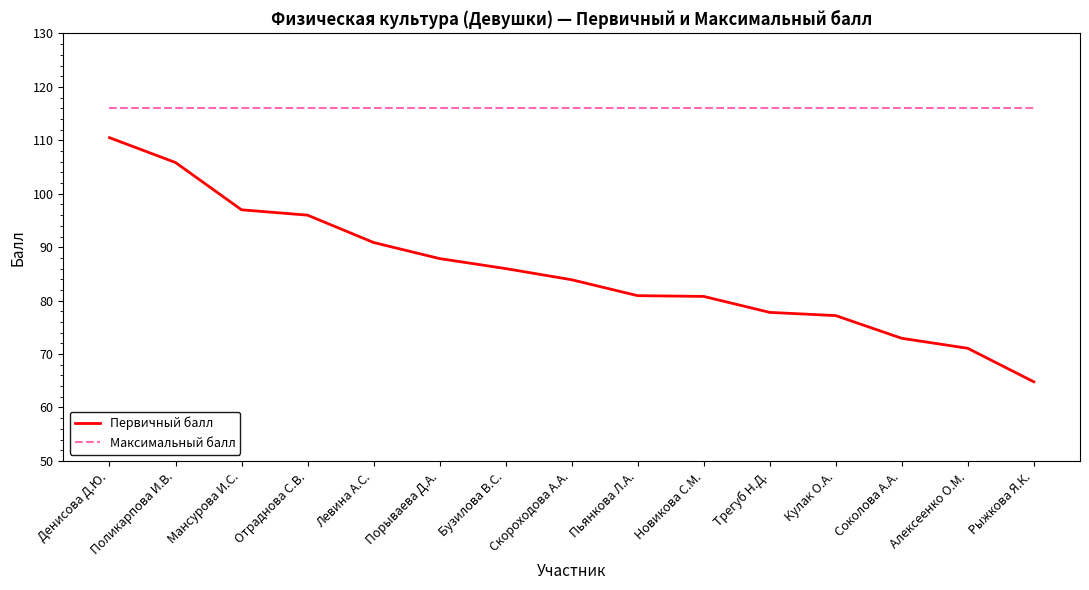

Between Мансурова И.С. and Трегуб Н.Д., which series saw the biggest shift?

Первичный балл